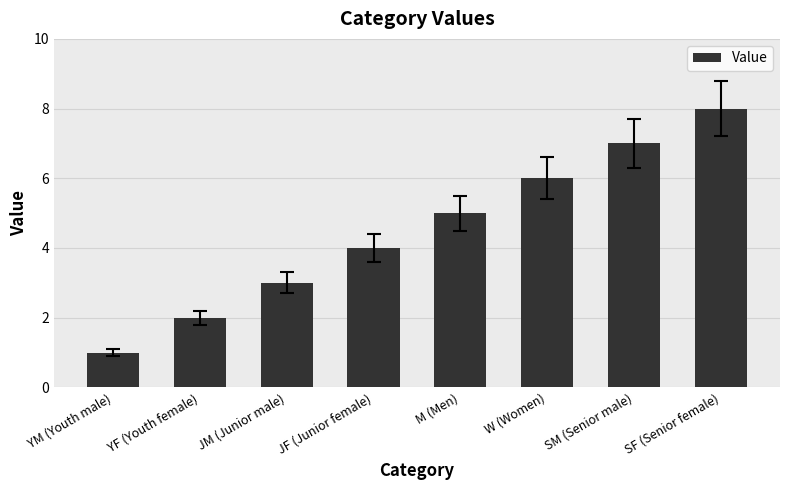

True or false: the data shows 8 at SF (Senior female).

True